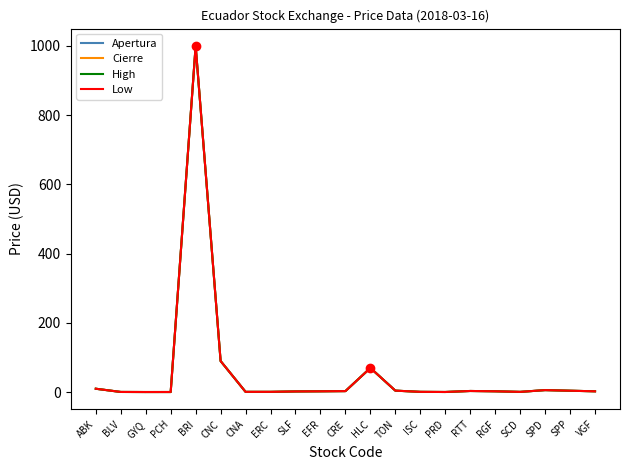

True or false: Low and Cierre cross at least once.

False